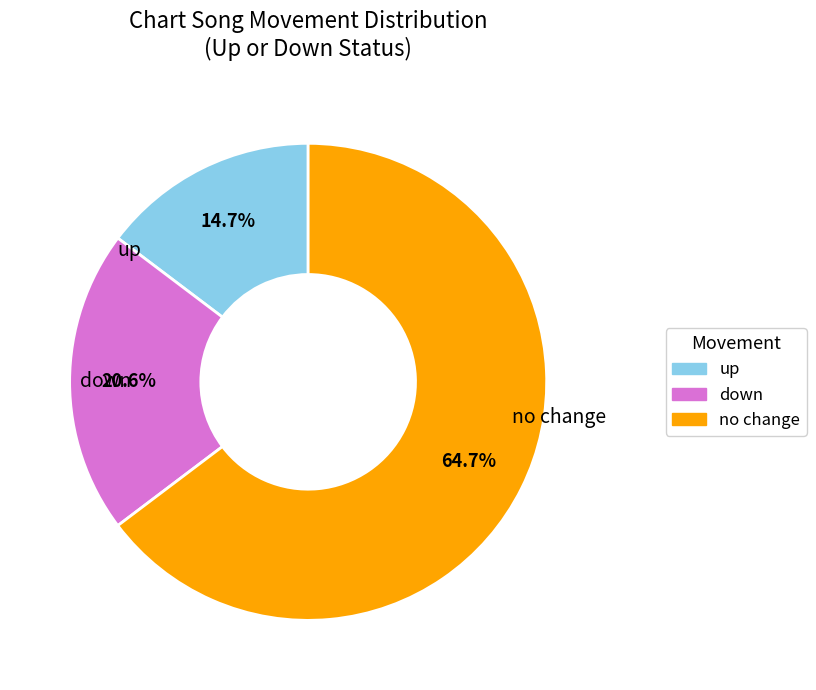

Is there a majority slice in this chart?

Yes